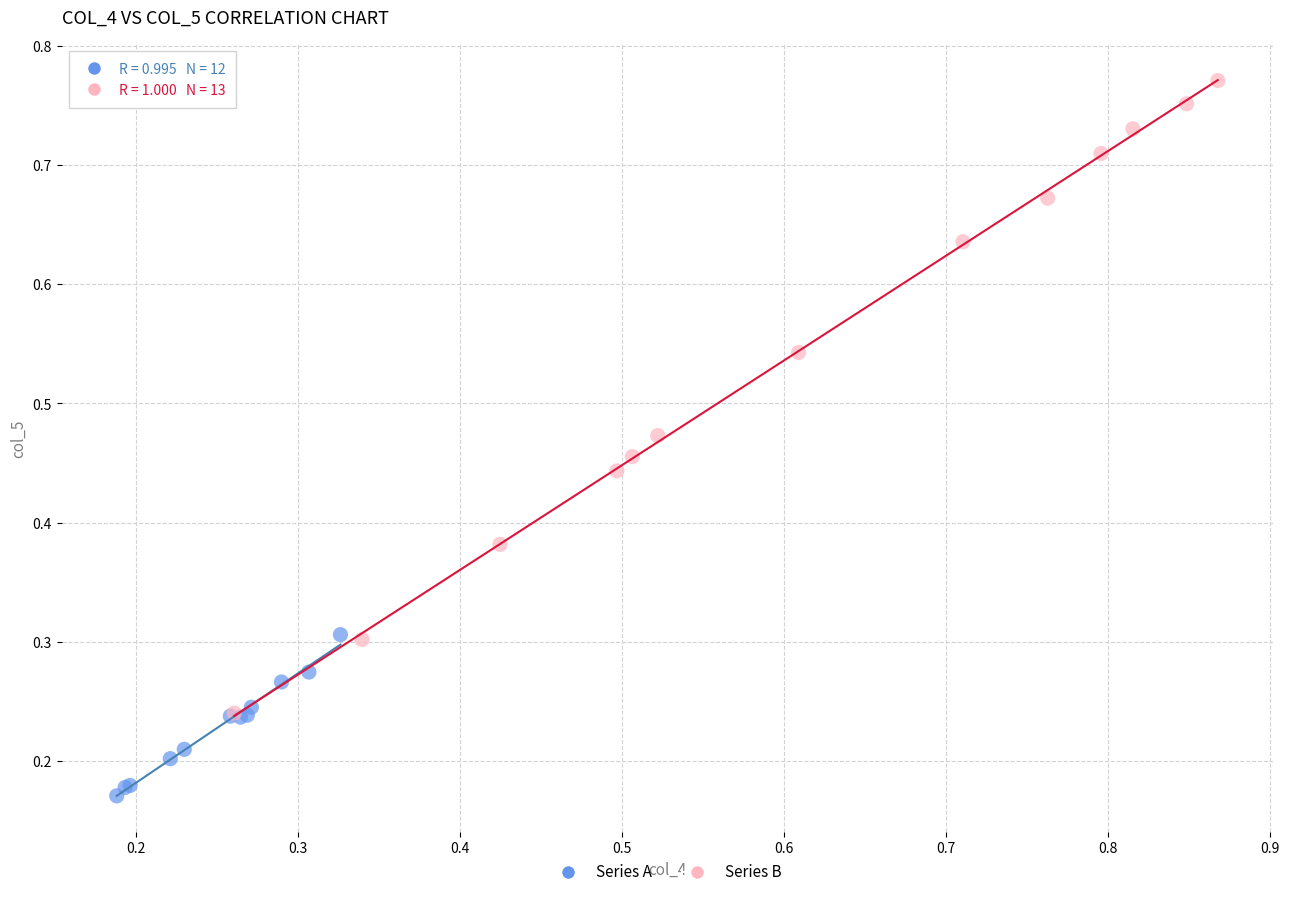

What are all the series names shown in the legend?

Series A, Series B